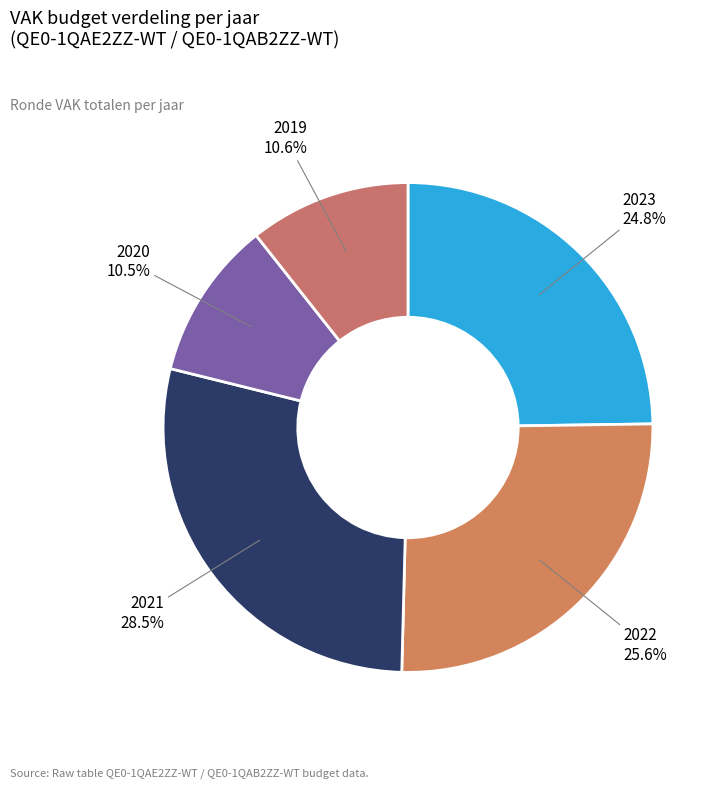

Which has a higher value, 2023 or 2021?

2021